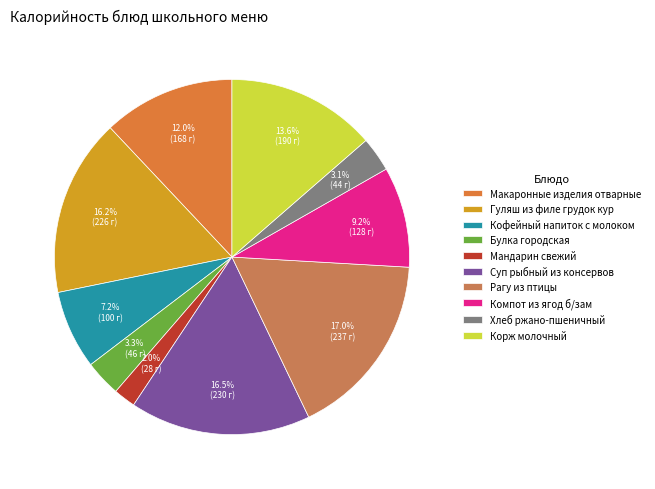

Which slice is the largest?

Рагу из птицы